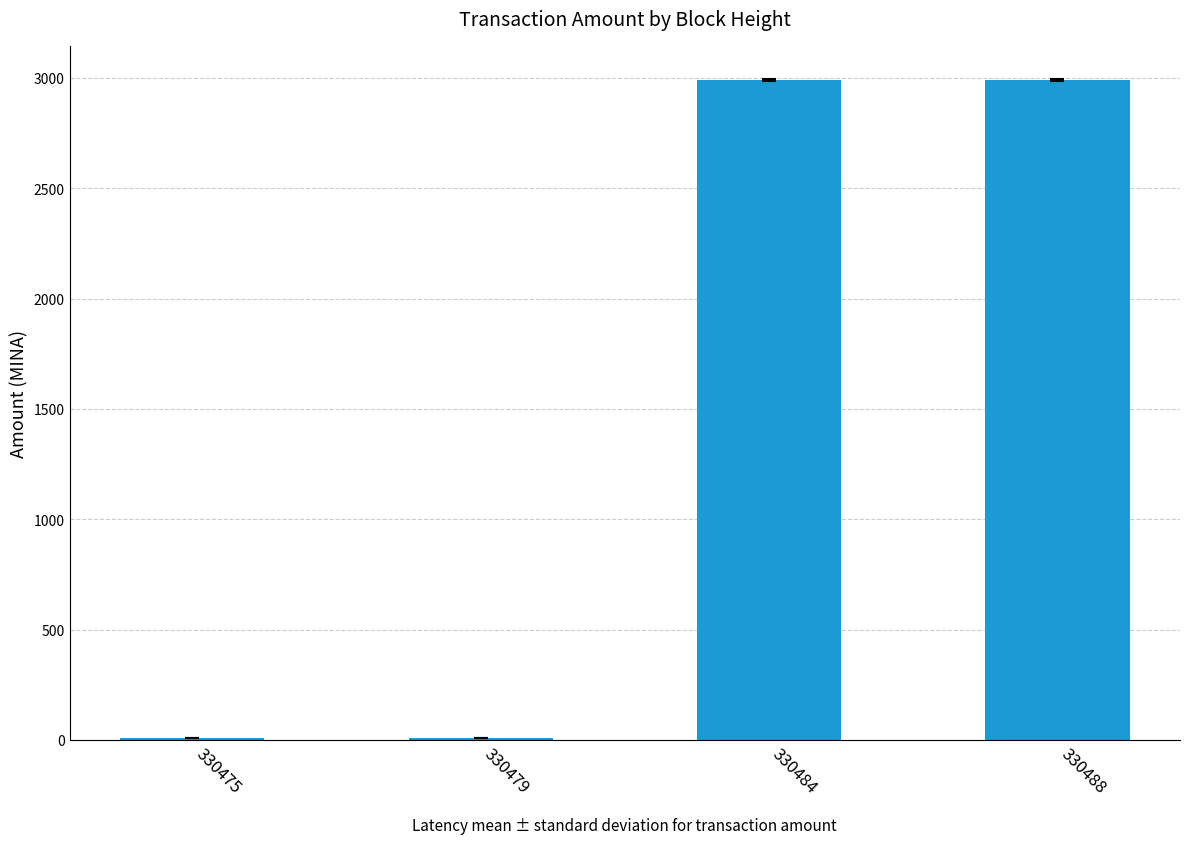

What is the greatest value displayed?

2990.0